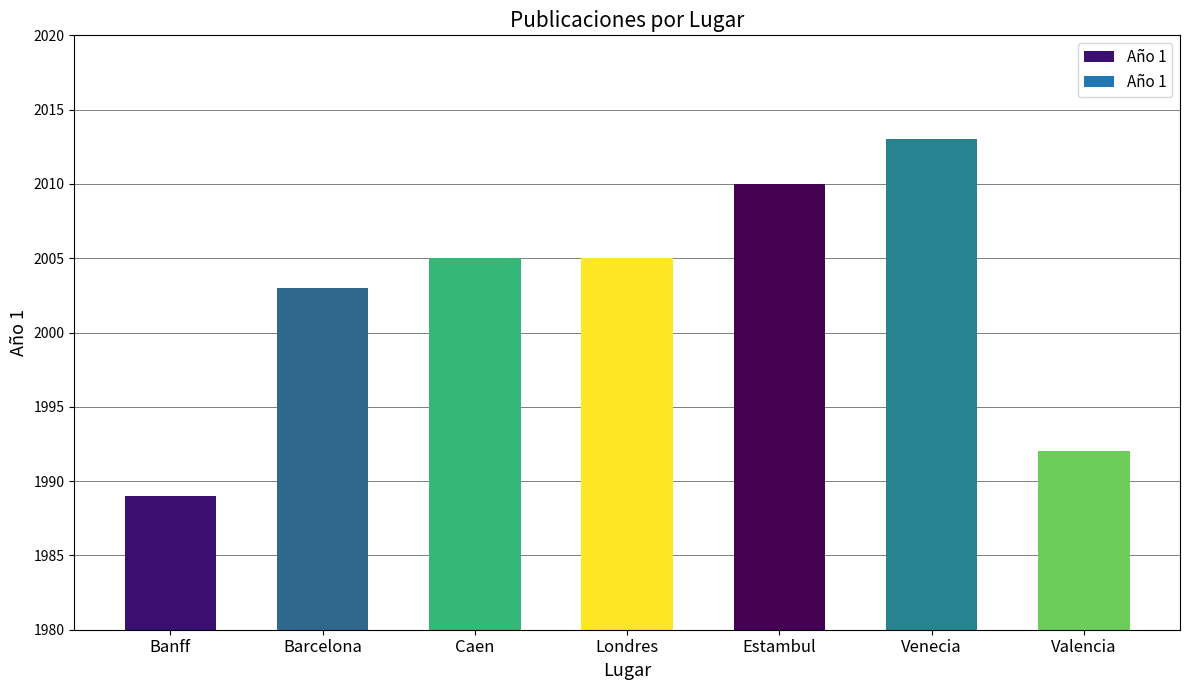

What is the ratio of the value at Estambul to the value at Caen?

1.0